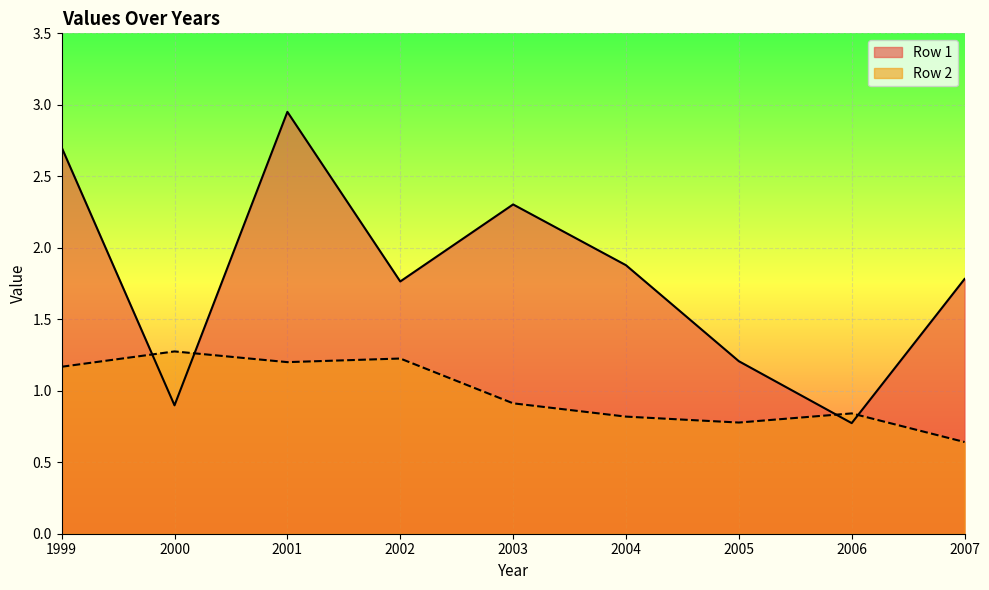

Reading left to right, what are all the values shown in this chart?

Row 1: 2.7	0.9	3.0	1.8	2.3	1.9	1.2	0.8	1.8
Row 2: 1.2	1.3	1.2	1.2	0.9	0.8	0.8	0.8	0.6